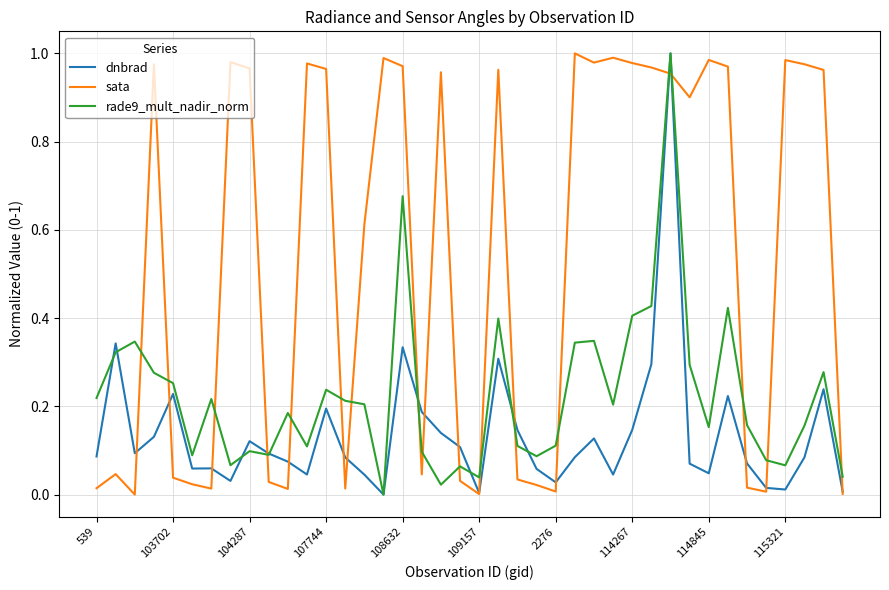

Rank the series by their average value, from highest to lowest.

sata, rade9_mult_nadir_norm, dnbrad